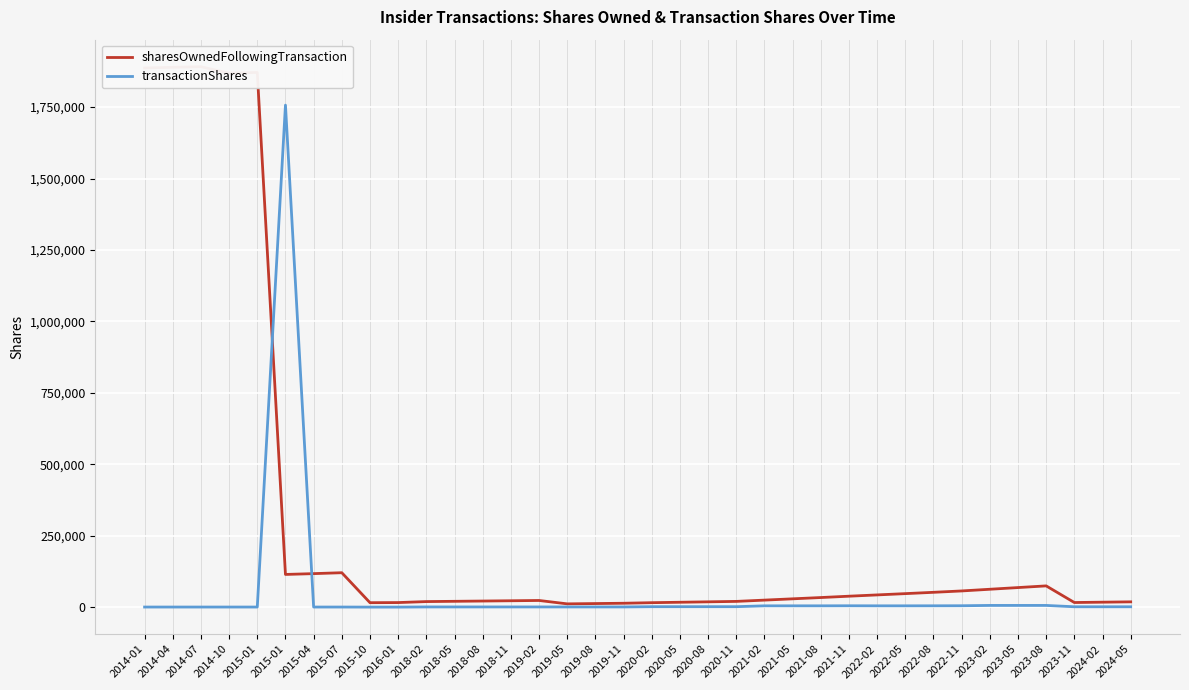

True or false: transactionShares has a value of 4800 at 2022-11.

True